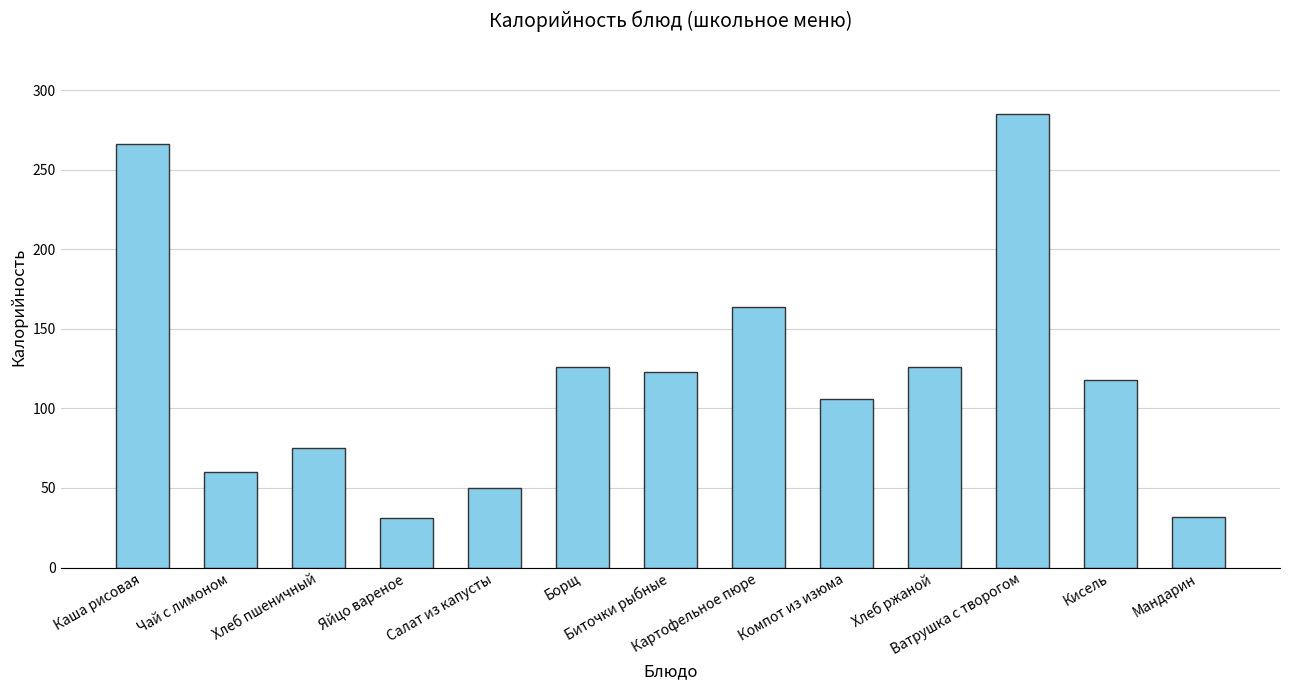

What is the maximum value shown in the chart?

285